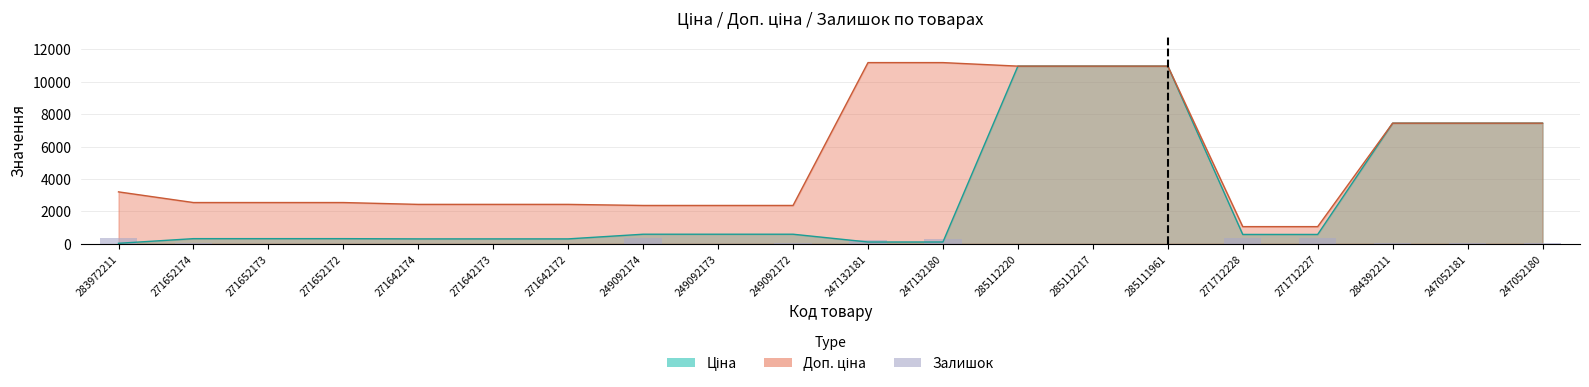

Reading right to left, extract all data points from this chart.

21	20	44	353	334	17	17	17	290	260	33	14	365	5	10	14	5	15	38	360